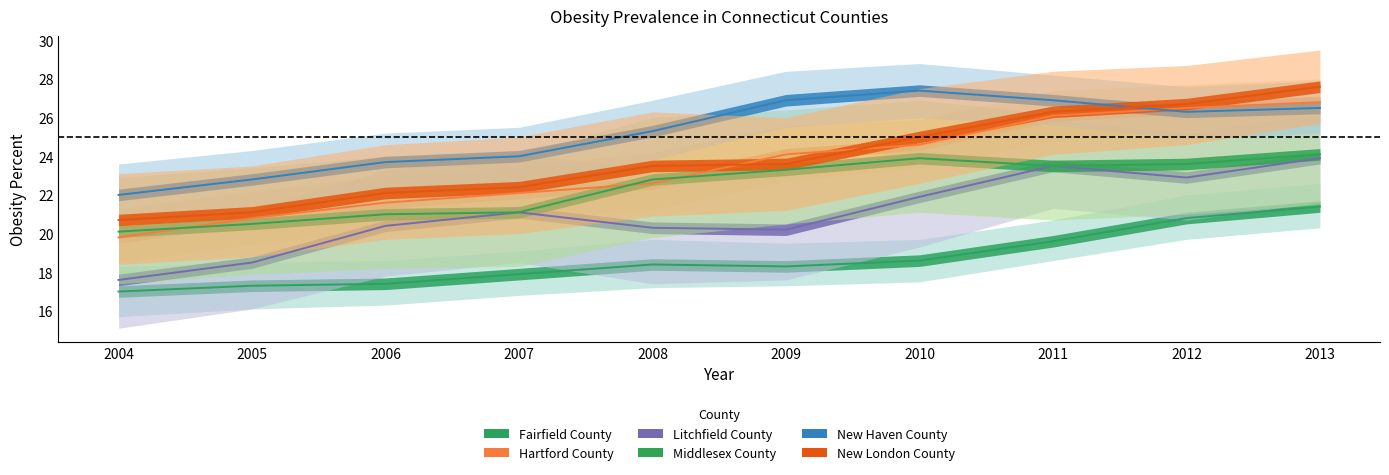

Which series has the widest spread of values?

Hartford County